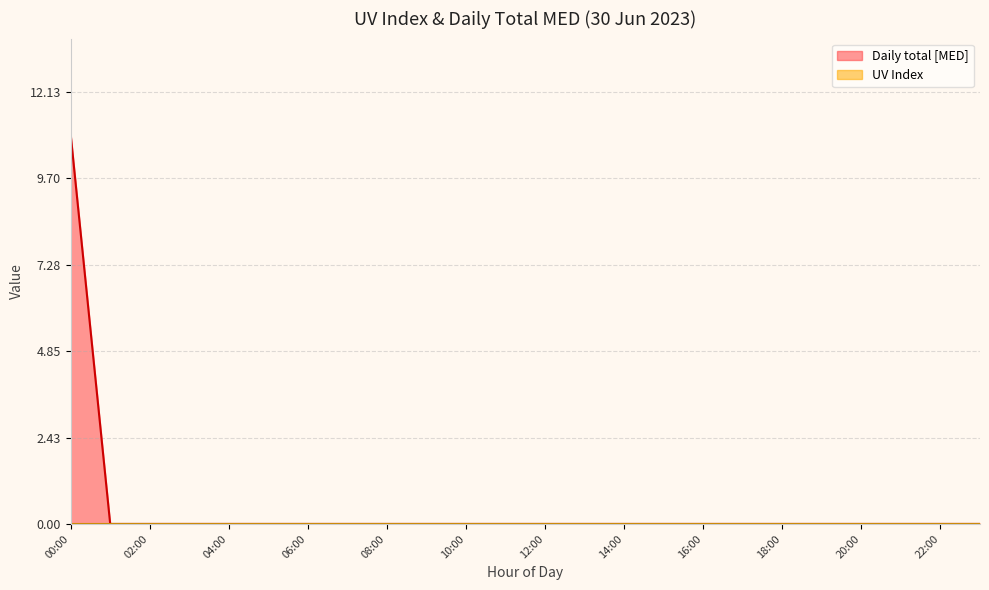

List the series in order of their peak value, highest first.

Daily total [MED], UV Index